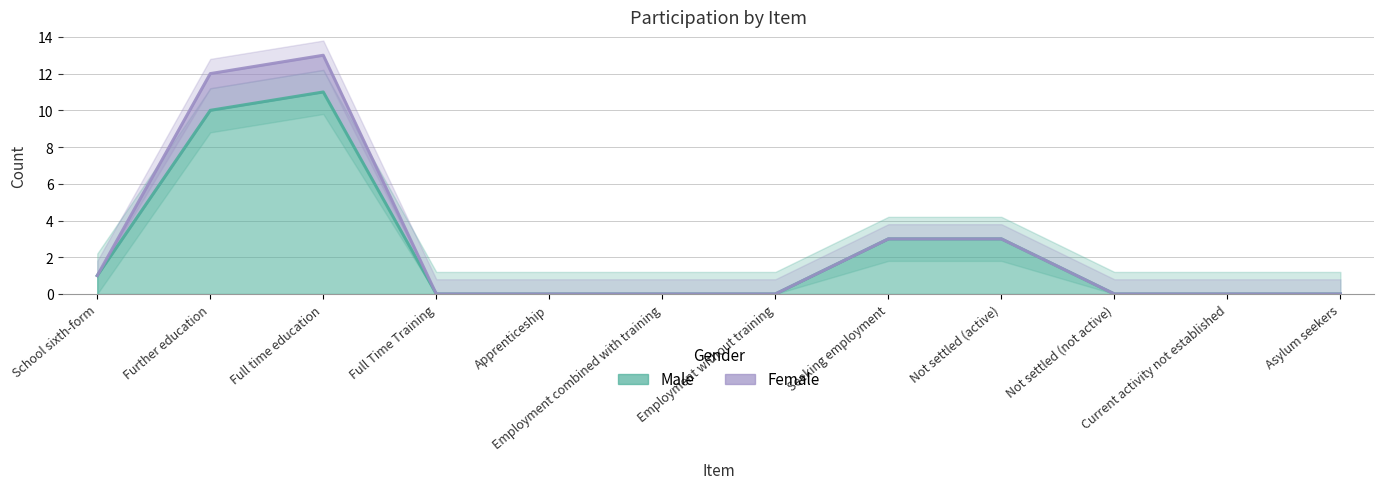

How many lines are shown in the chart?

1